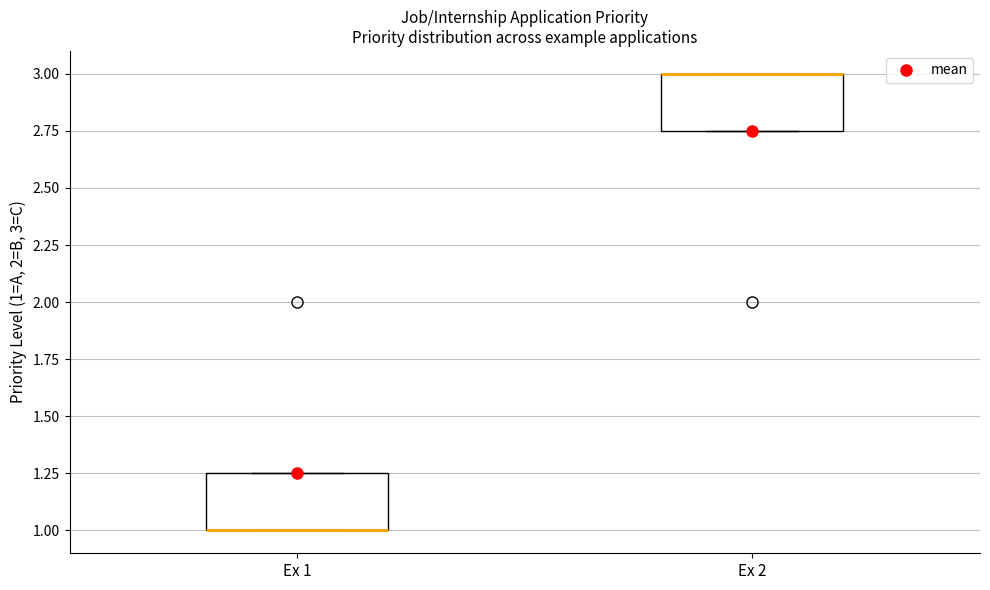

Where is the lower edge of the box for Ex 1 on the y-axis? The values are not printed on the chart, so give them approximately, as read against the axis.

1.00